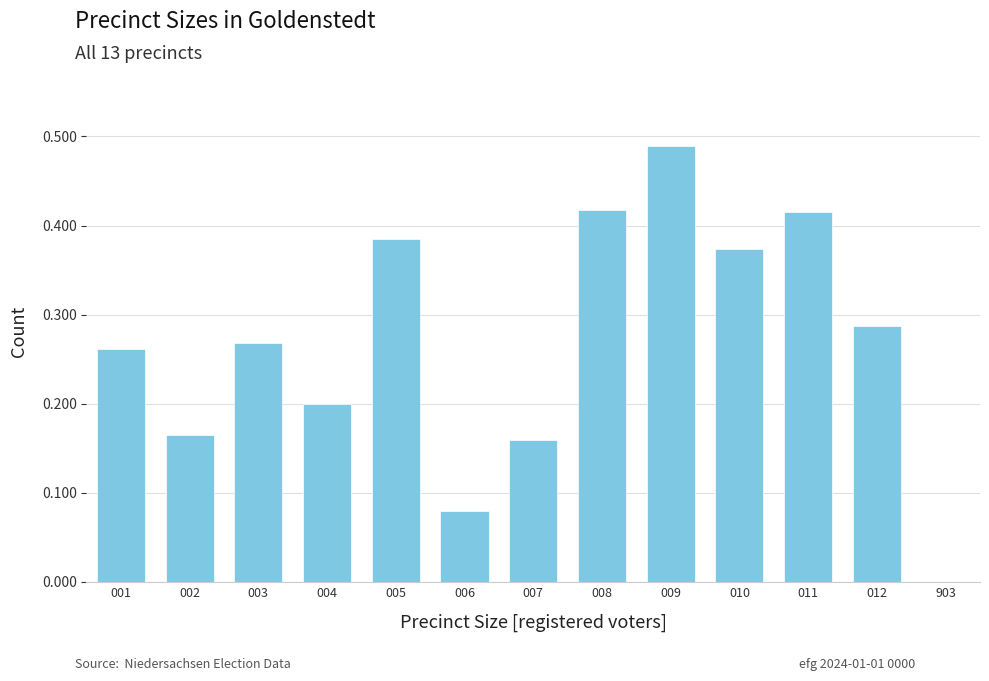

Which label corresponds to the largest value in the chart?

009